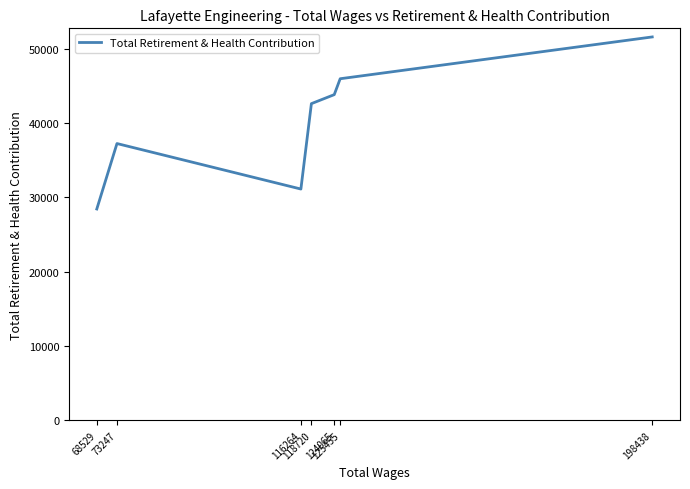

How many lines are shown in the chart?

1